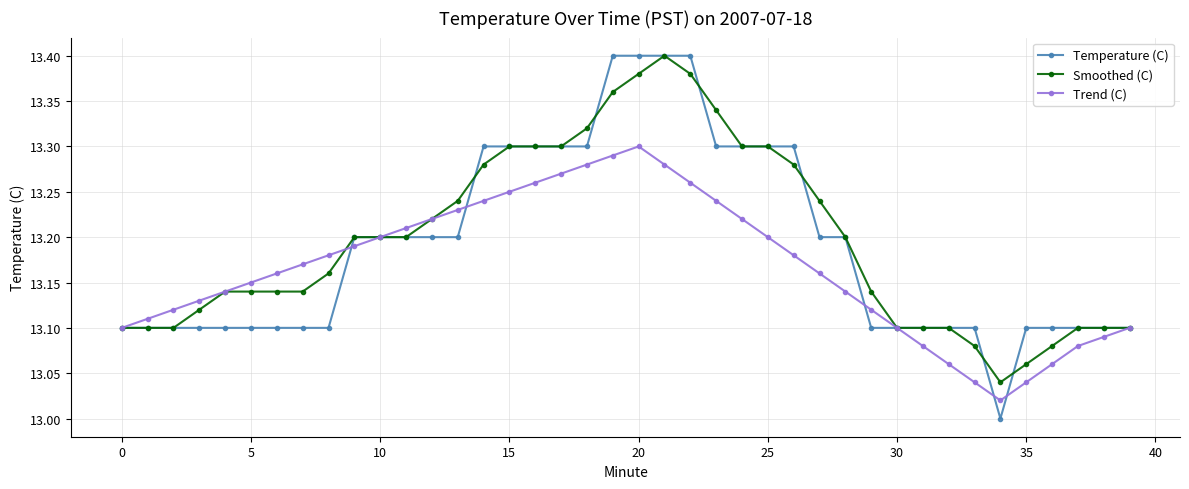

How many interior local peaks does the Trend (C) series have?

1